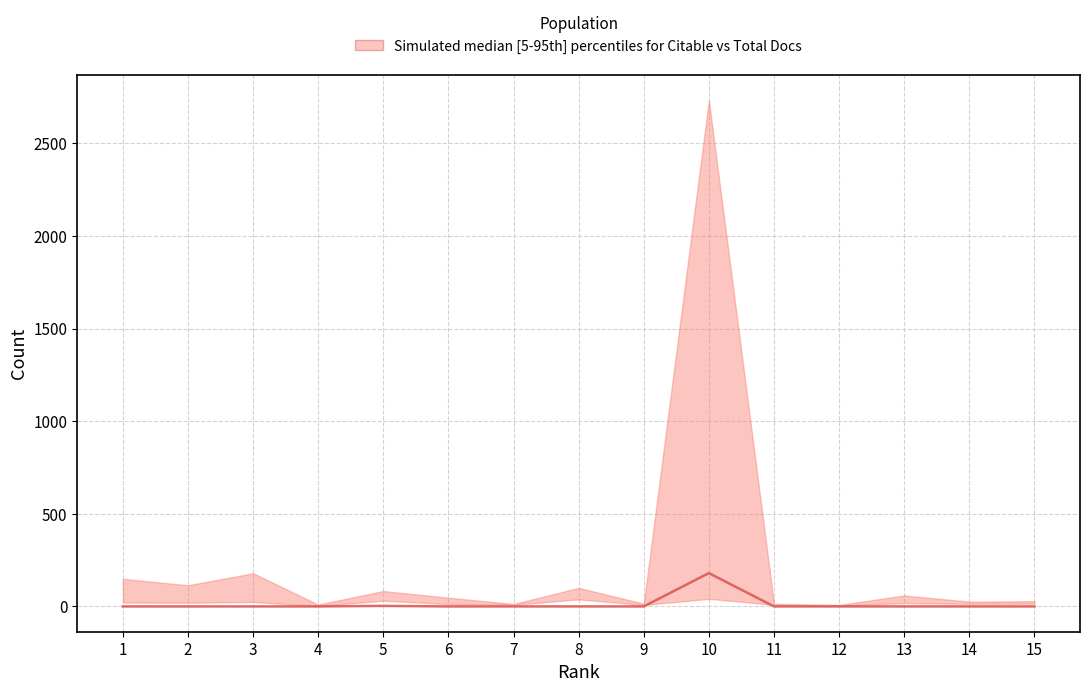

Reading left to right, list all the values displayed in this chart.

0.0	0.0	0.0	0.0	2.9	0.0	0.0	0.0	0.0	180.0	0.0	0.0	0.0	0.0	0.0